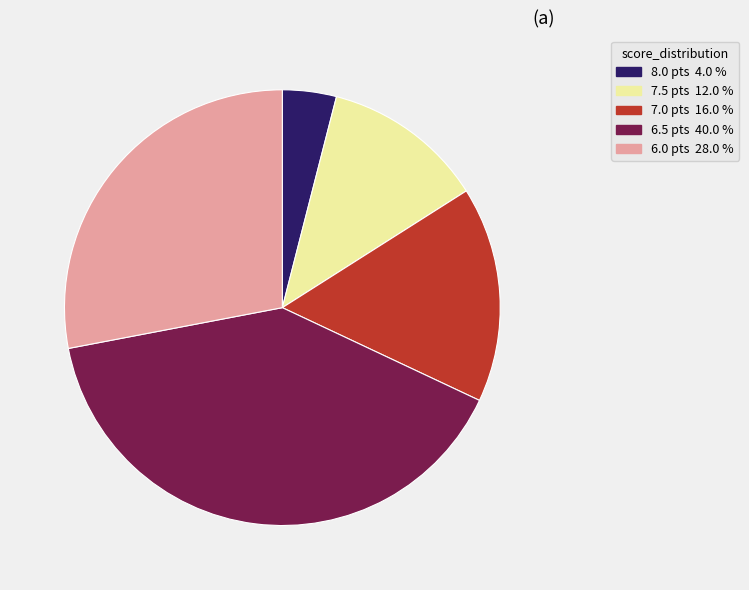

Which category has the smallest portion of the pie?

8.0